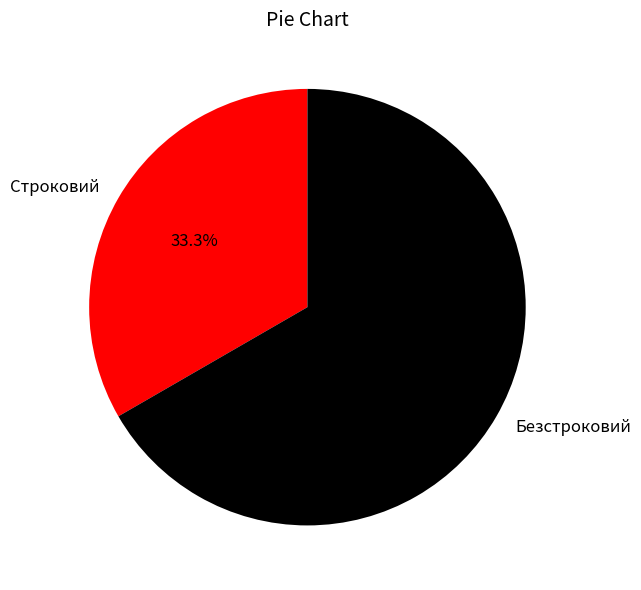

To the nearest percent, what percentage of the pie is Безстроковий?

67%